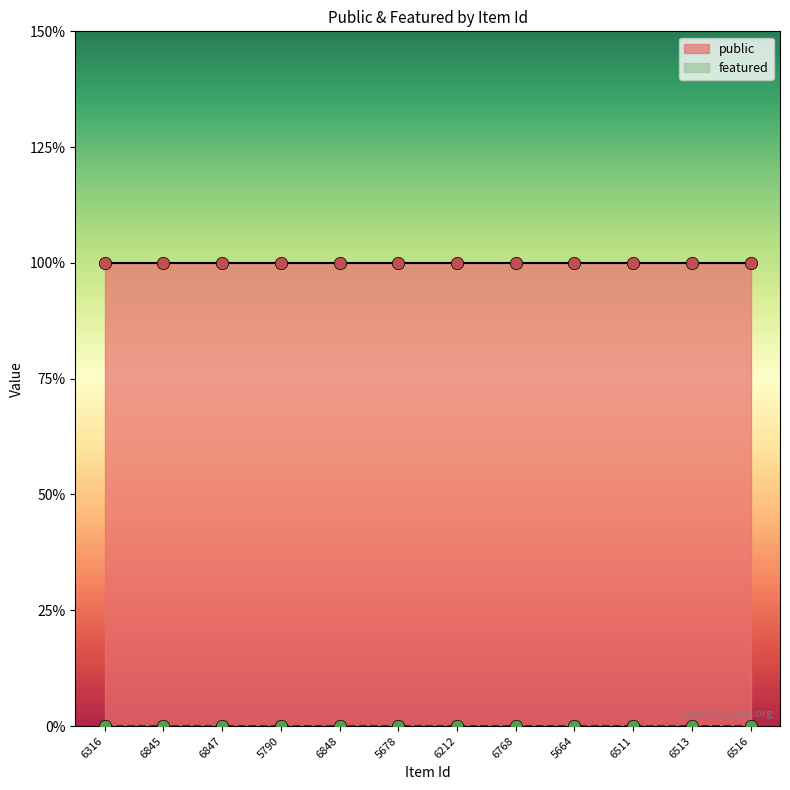

At how many categories does at least one series exceed 0?

12